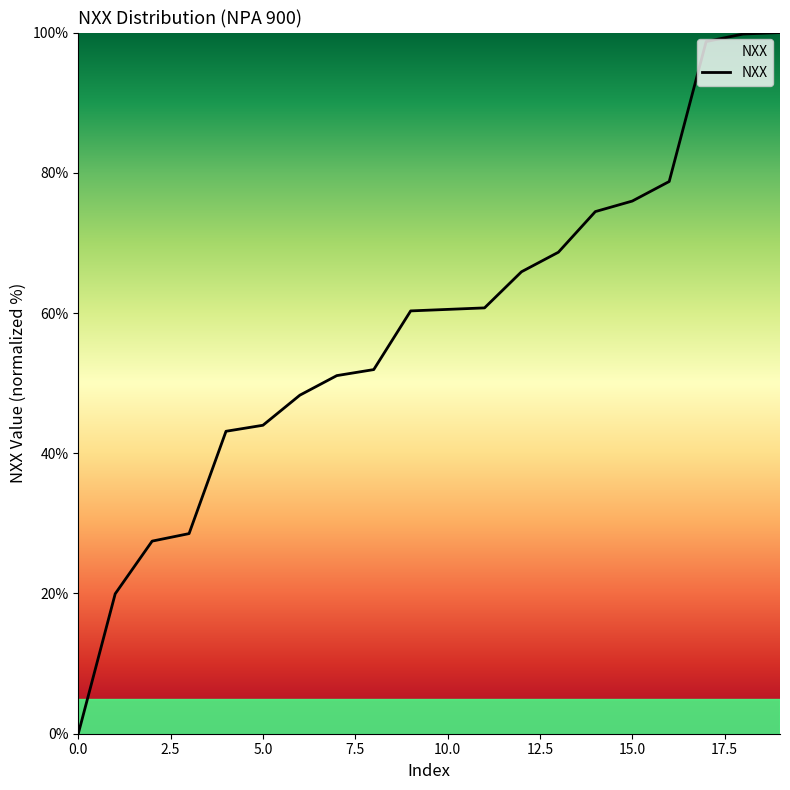

What is the greatest value displayed?

100.0